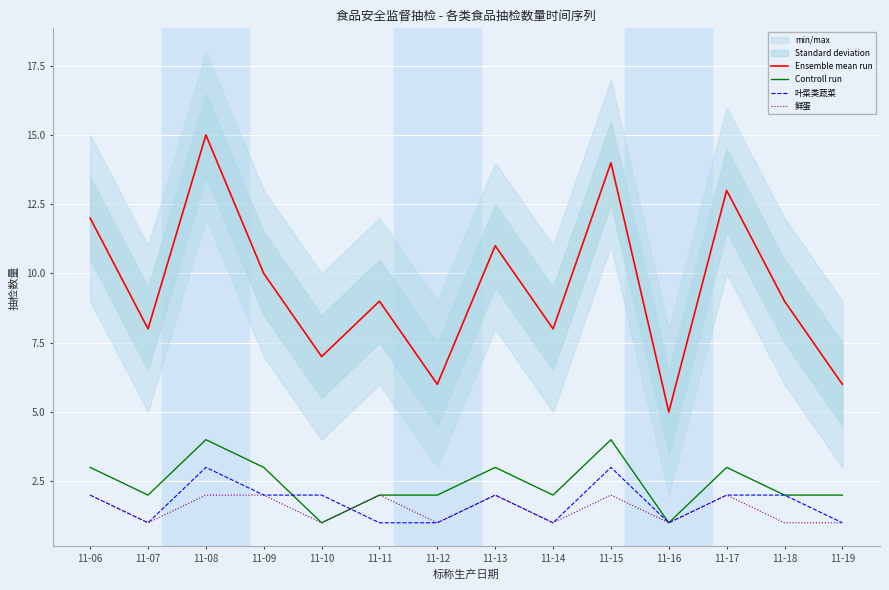

Which category has the highest value in the 鲜蛋 series?

11-06